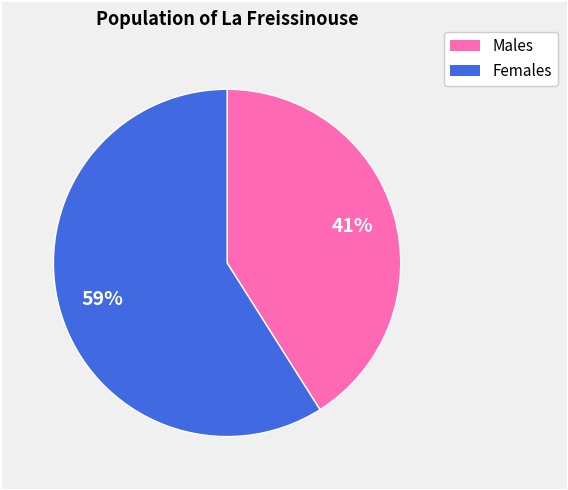

Is there any slice that represents more than half of the pie?

Yes